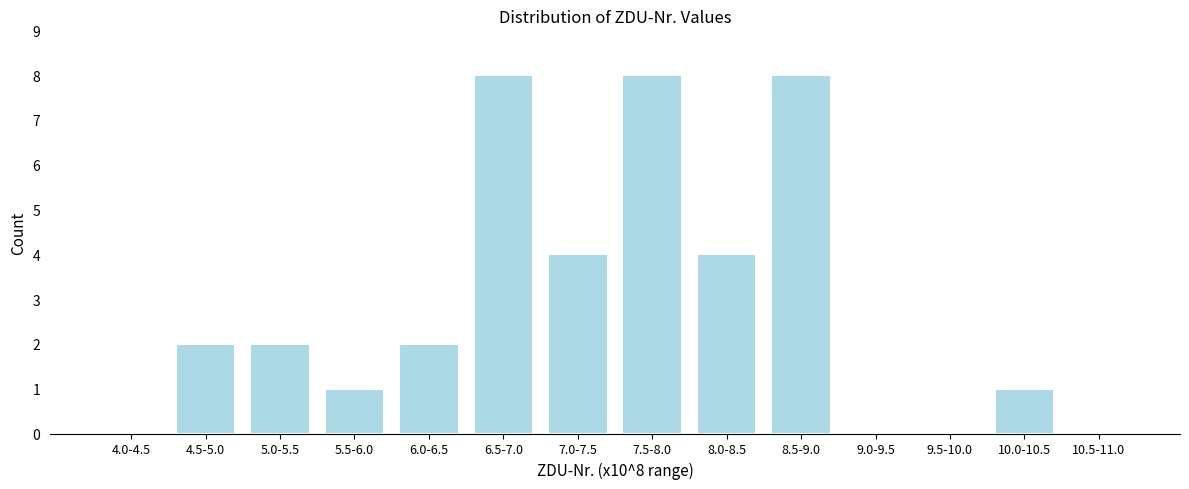

Reading left to right, list all the values displayed in this chart.

4.0-4.5=0	4.5-5.0=2	5.0-5.5=2	5.5-6.0=1	6.0-6.5=2	6.5-7.0=8	7.0-7.5=4	7.5-8.0=8	8.0-8.5=4	8.5-9.0=8	9.0-9.5=0	9.5-10.0=0	10.0-10.5=1	10.5-11.0=0